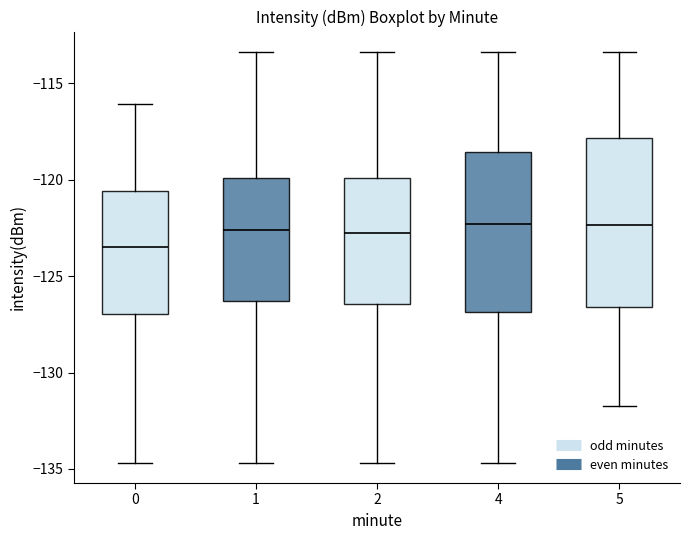

Reading left to right, read every box against the y-axis: the position of its median line, the range the box covers, and the ends of its whiskers. The values are not printed on the chart, so give them approximately, as read against the axis.

0: median -123.5, box -127.0 to -120.5, whiskers -134.5 to -116.0
1: median -122.5, box -126.5 to -120.0, whiskers -134.5 to -113.5
2: median -123.0, box -126.5 to -120.0, whiskers -134.5 to -113.5
4: median -122.5, box -127.0 to -118.5, whiskers -134.5 to -113.5
5: median -122.5, box -126.5 to -118.0, whiskers -132.0 to -113.5